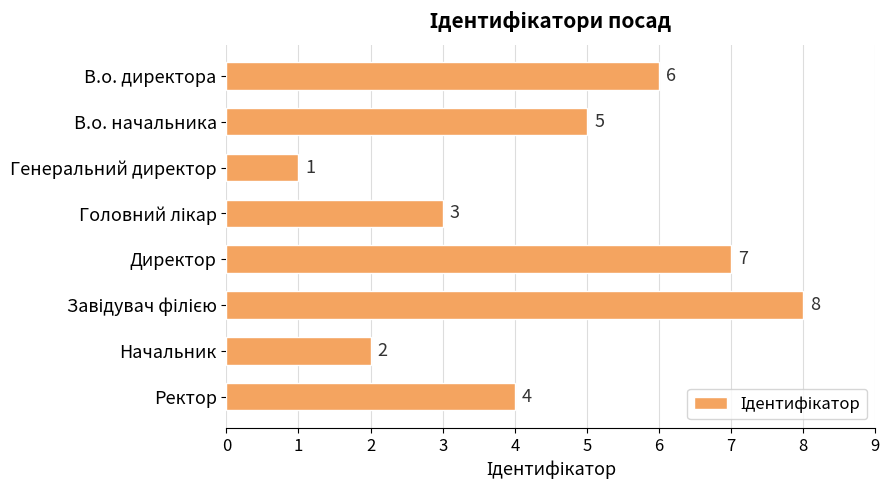

Where is the data nearest to the value 4?

Ректор